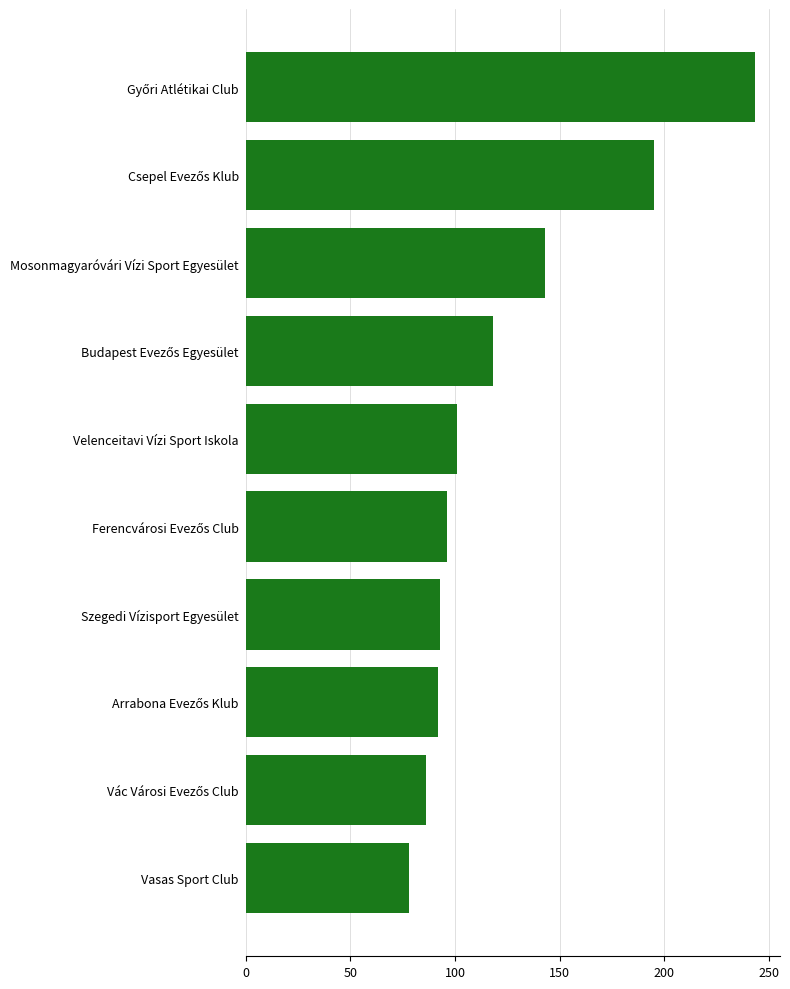

What is the sum of all values?

1245